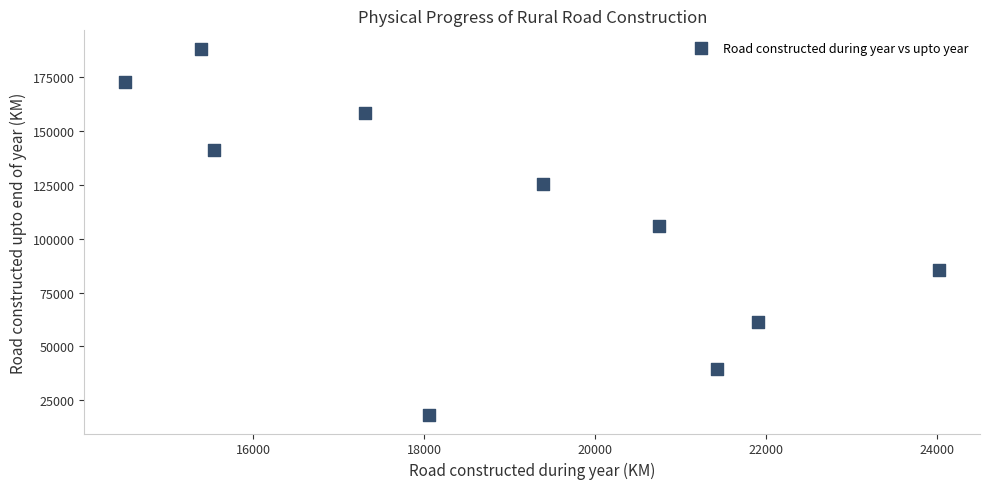

What is the range of X values (max minus min)?

9520.4